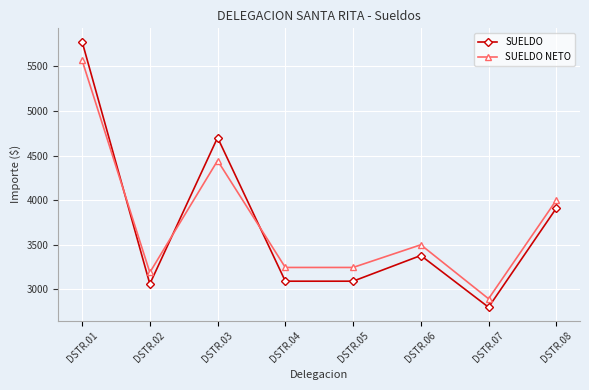

At which category does SUELDO NETO reach its first local valley?

DSTR.02